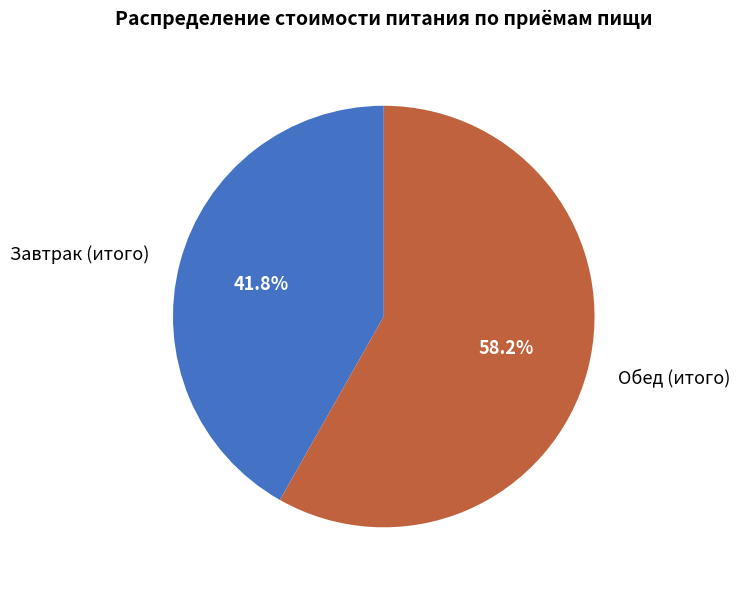

Rank the categories by value from highest to lowest.

Обед (итого), Завтрак (итого)